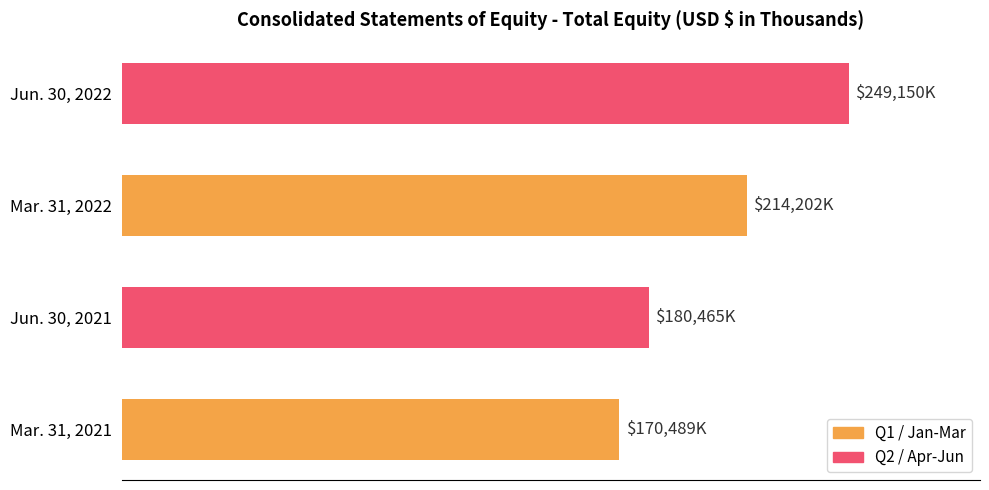

List the labels in order of value, largest first.

Jun. 30, 2022, Mar. 31, 2022, Jun. 30, 2021, Mar. 31, 2021